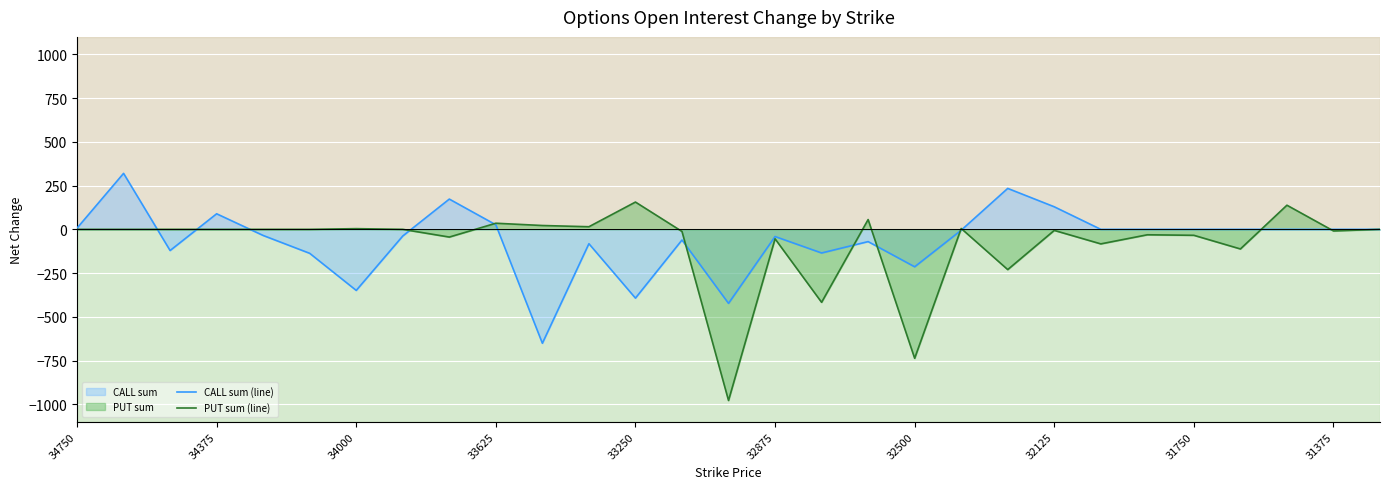

List the series in order of their peak value, lowest first.

PUT sum (line), CALL sum (line)